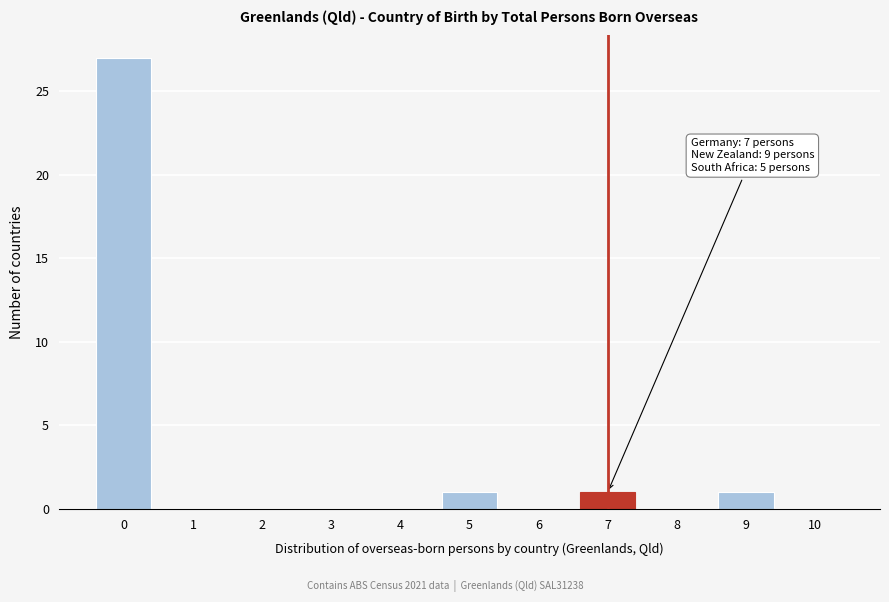

Reading left to right, transcribe all the data shown in this chart.

0=27	1=0	2=0	3=0	4=0	5=1	6=0	7=1	8=0	9=1	10=0